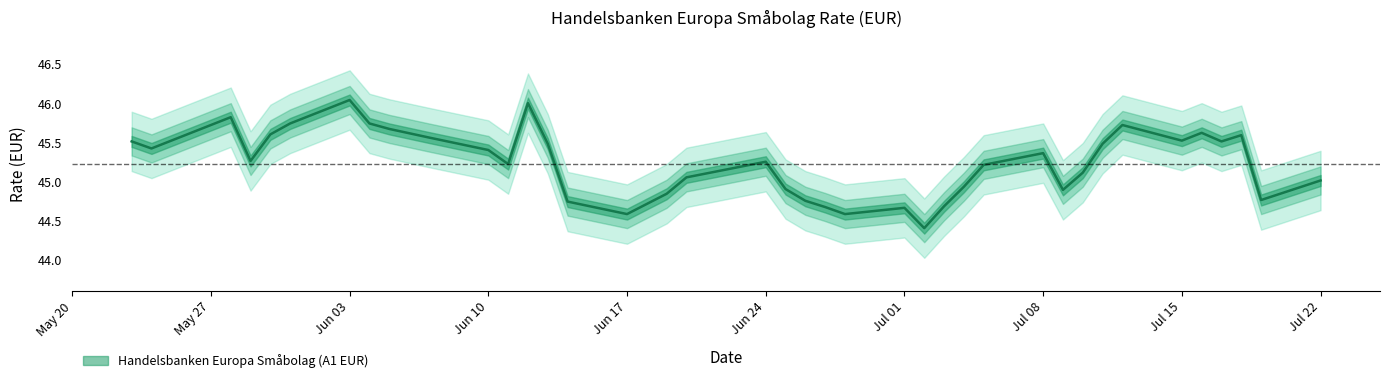

What is the change in value from 19.07.2024 to 05.06.2024?

+0.9